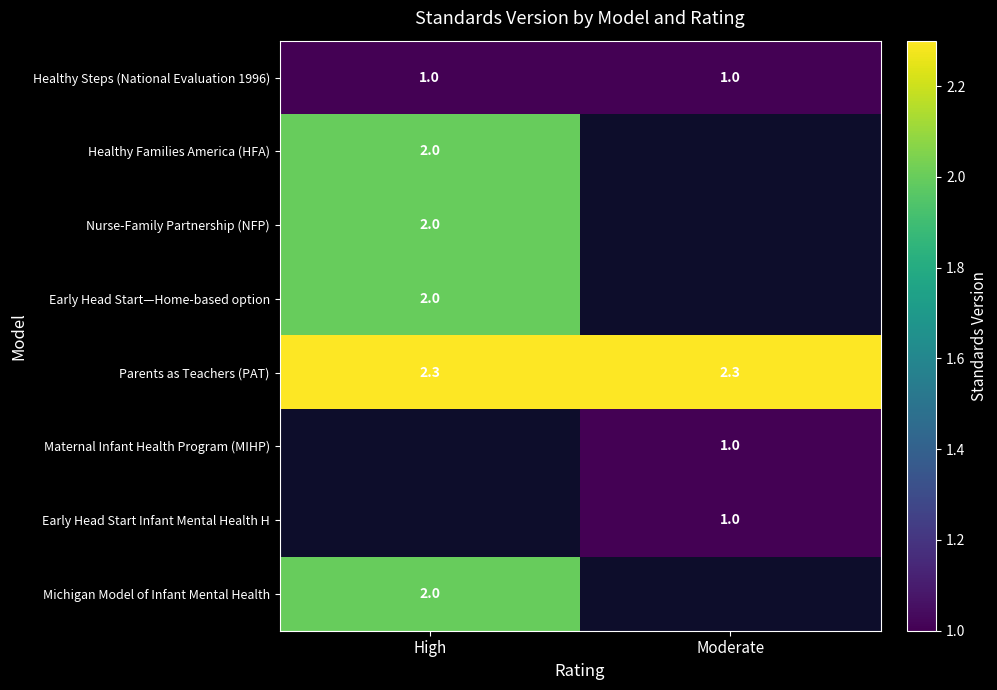

How many series are shown in this chart?

8